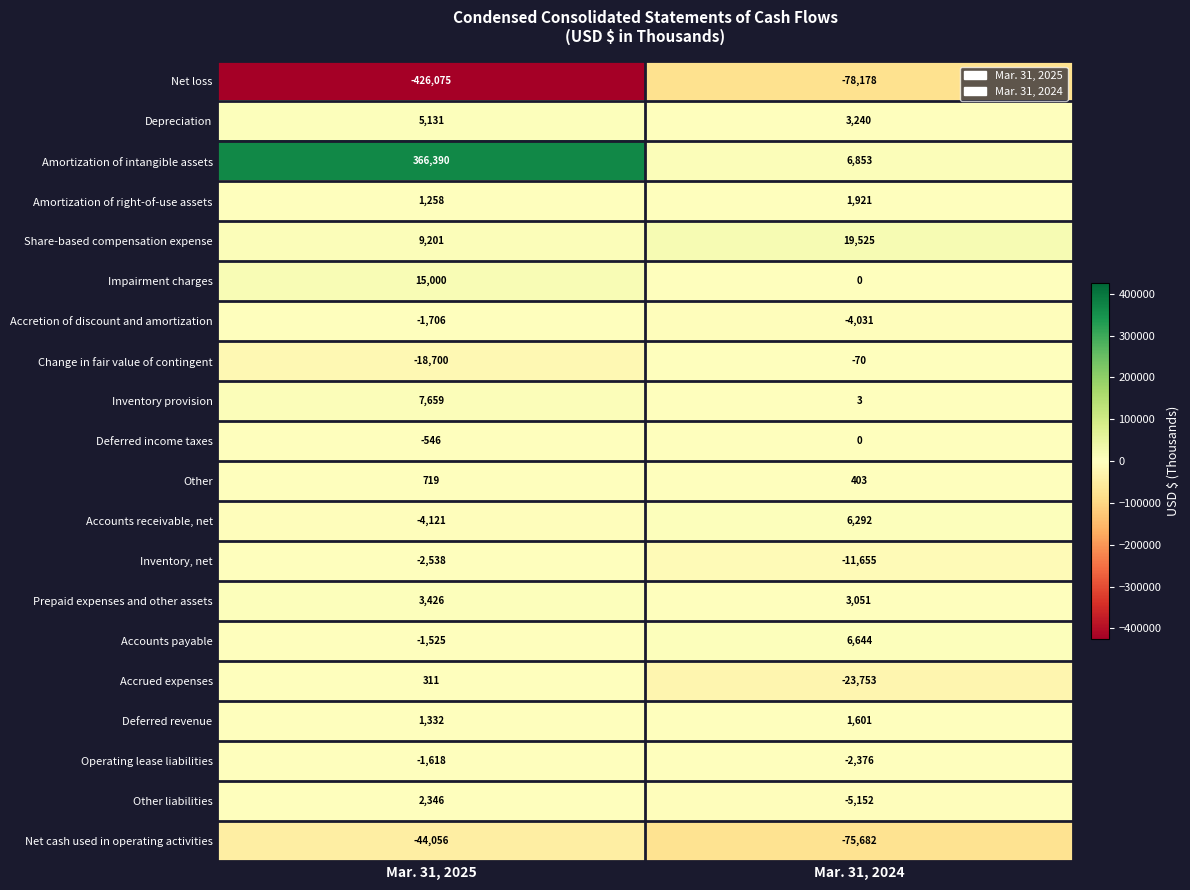

Which series has the largest total across all categories?

Amortization of intangible assets